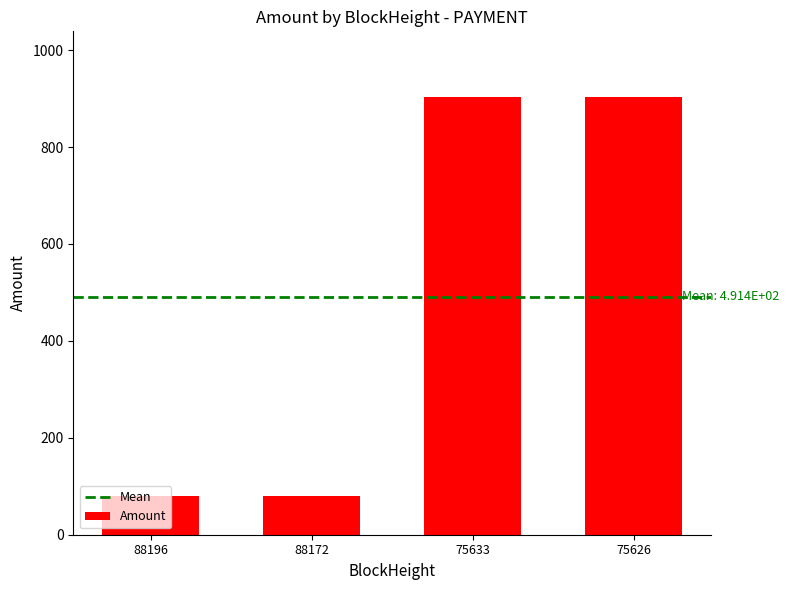

How many distinct data groups are displayed?

1